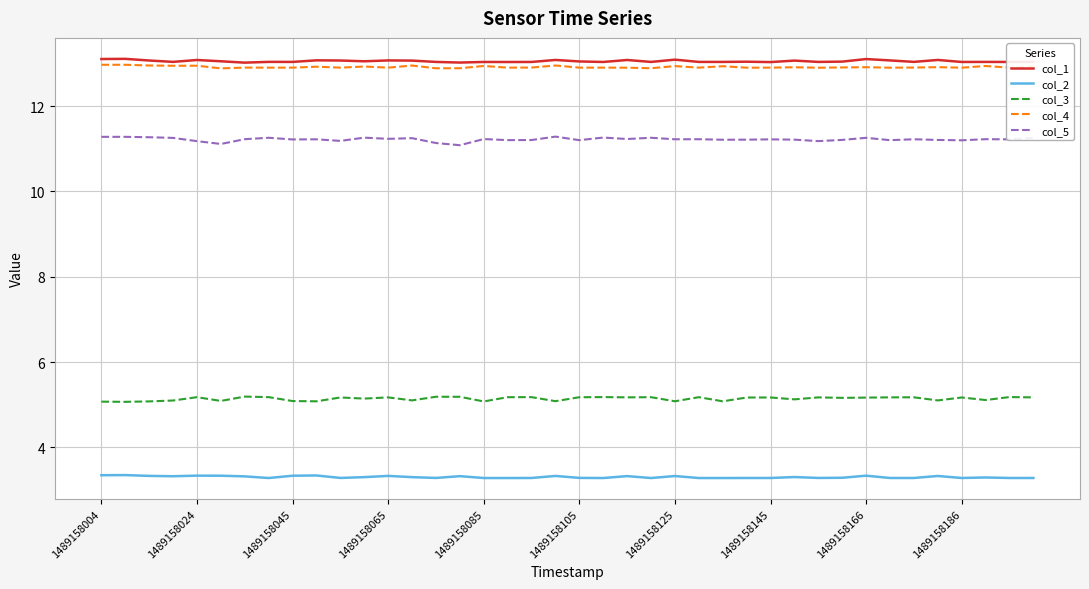

True or false: col_5 and col_2 intersect in this chart.

False